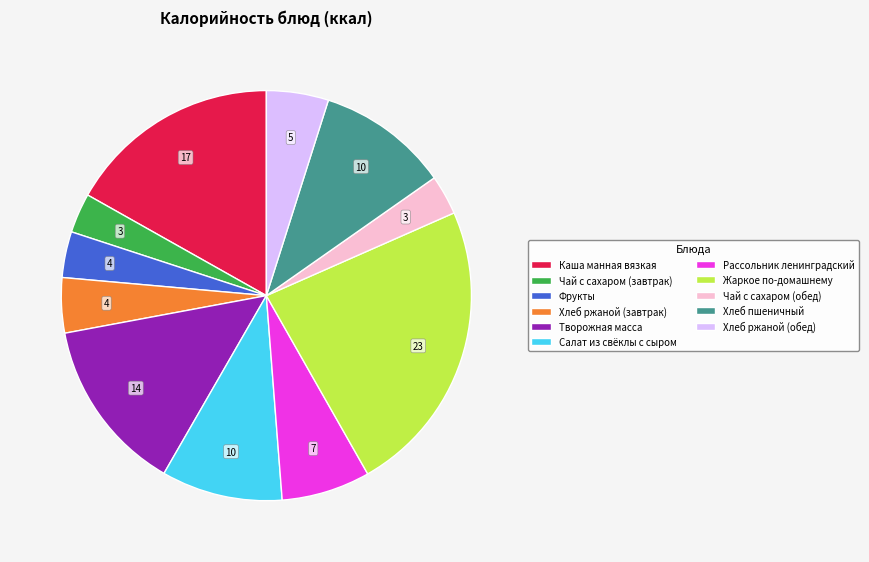

Does Чай с сахаром (обед) represent more than half of the total?

No